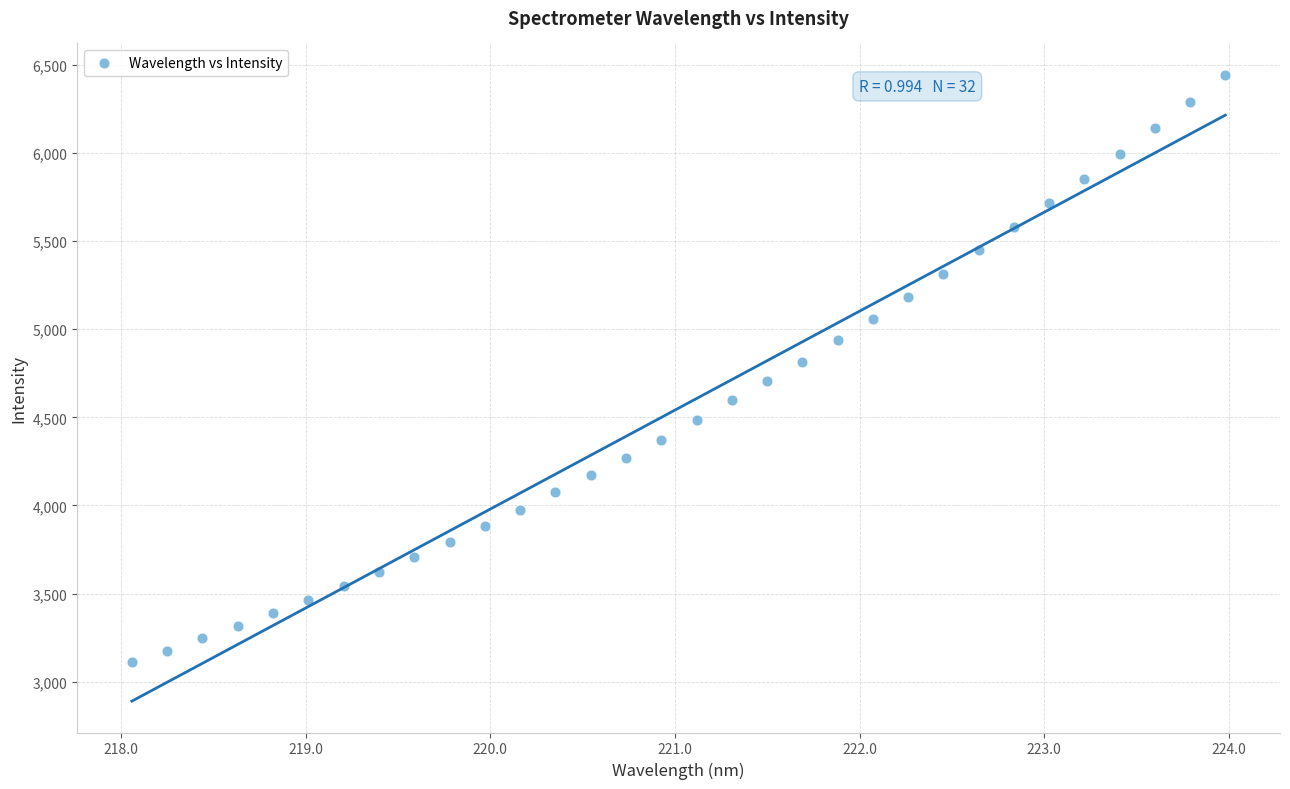

What is the range of Y values (max minus min)?

3332.1